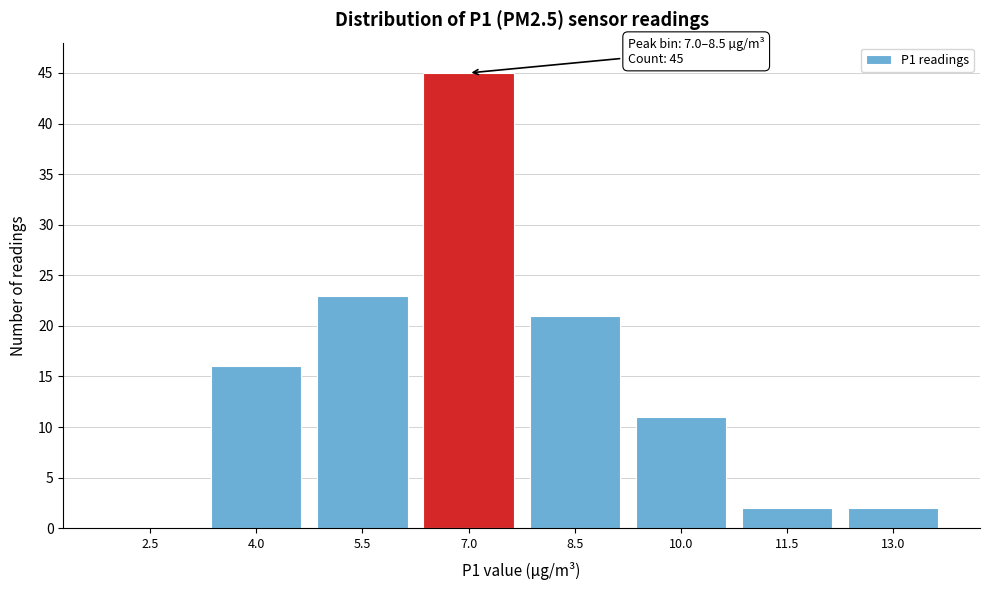

Reading left to right, what are all the values shown in this chart?

2.5=0	4.0=16	5.5=23	7.0=45	8.5=21	10.0=11	11.5=2	13.0=2